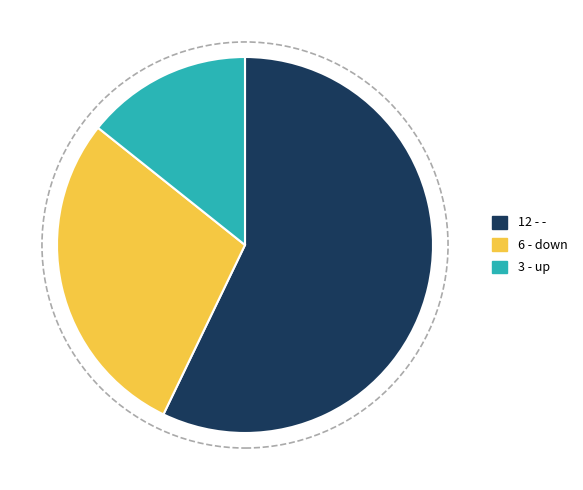

Is there a majority slice in this chart?

Yes